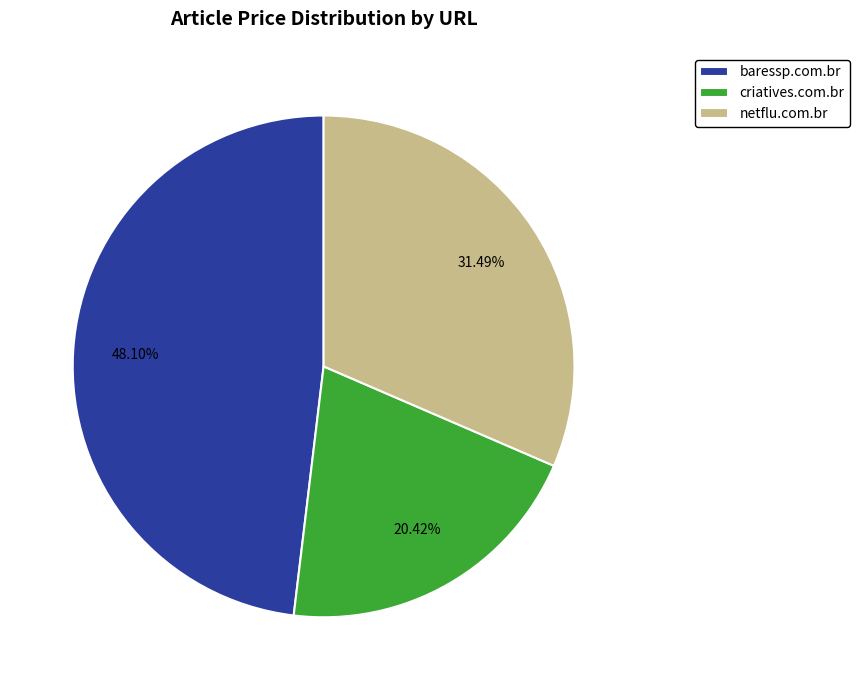

To the nearest percent, what is the difference between the baressp.com.br and netflu.com.br slice percentages?

17%